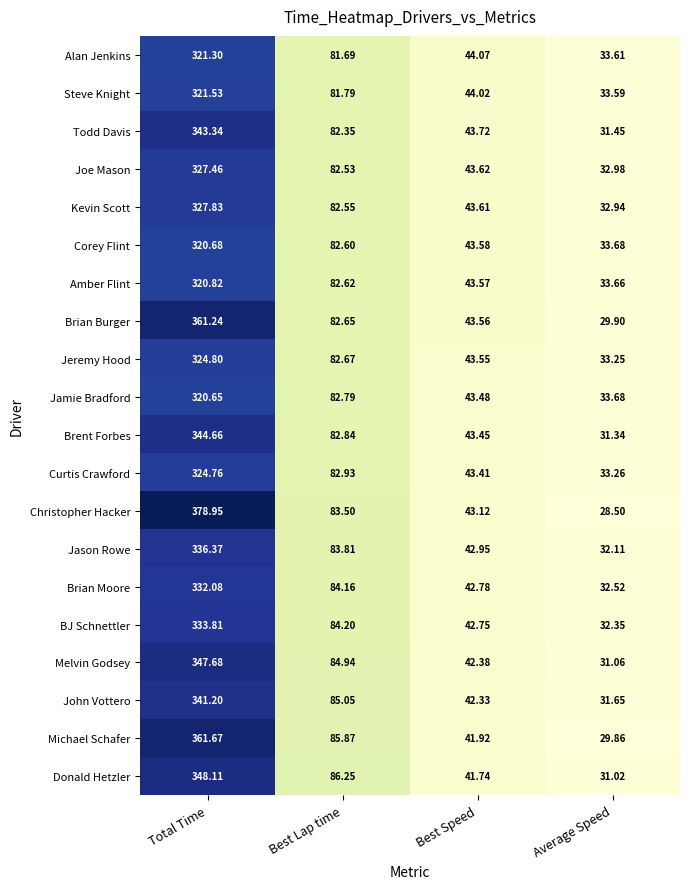

At how many categories does at least one series exceed 181?

1